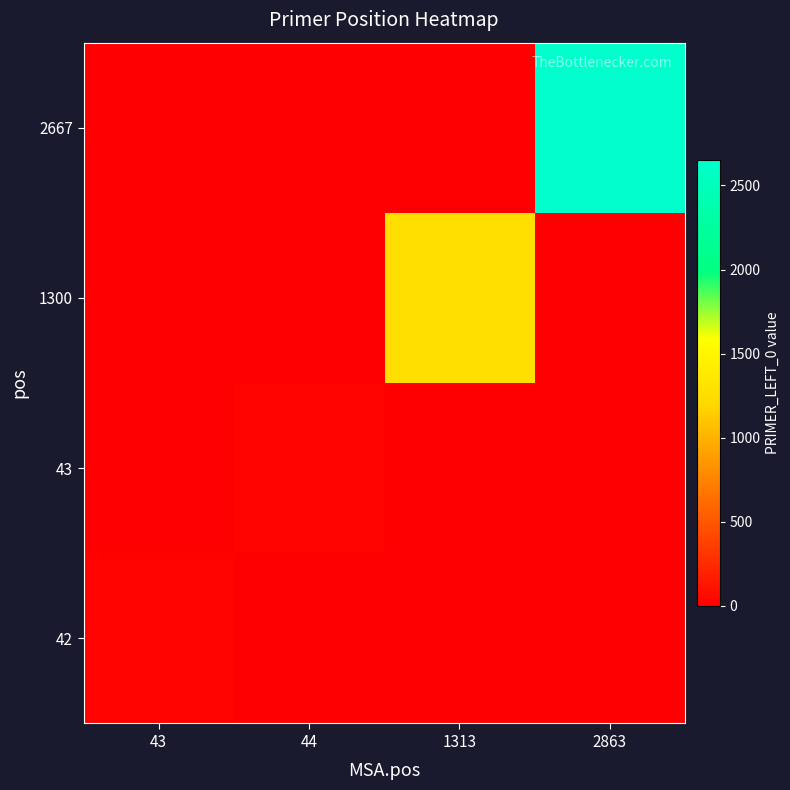

Which label corresponds to the smallest value in the chart?

44